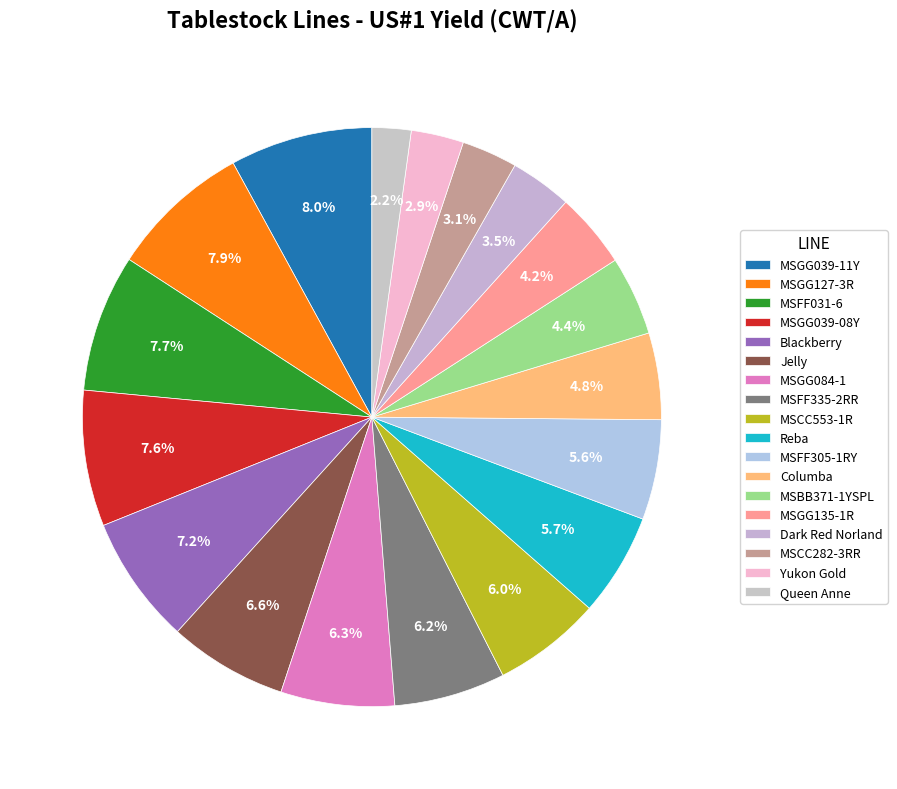

How many segments does this pie chart have?

18